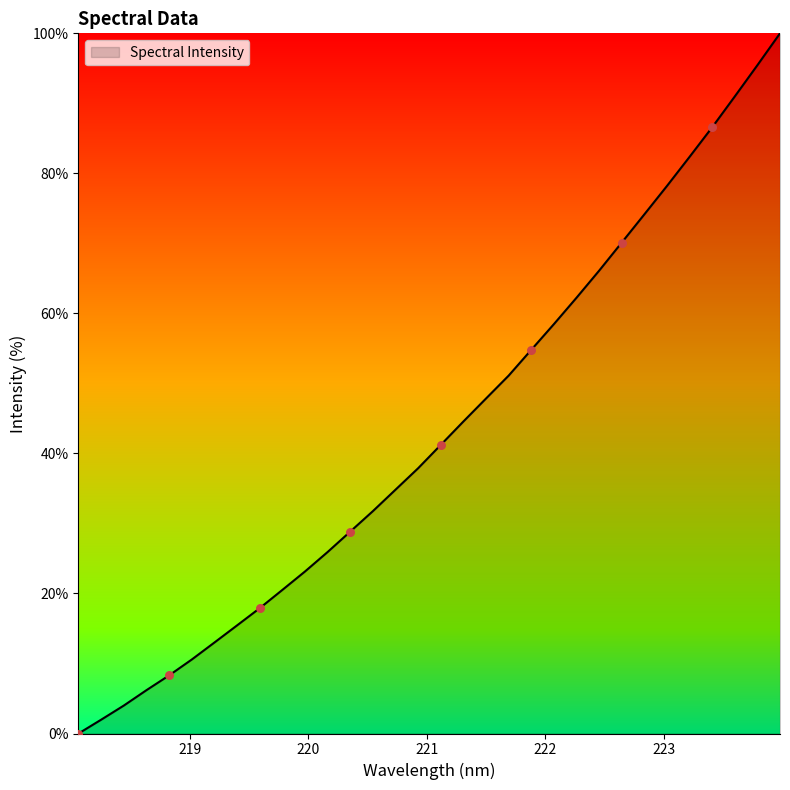

What is the greatest value displayed?

100.0